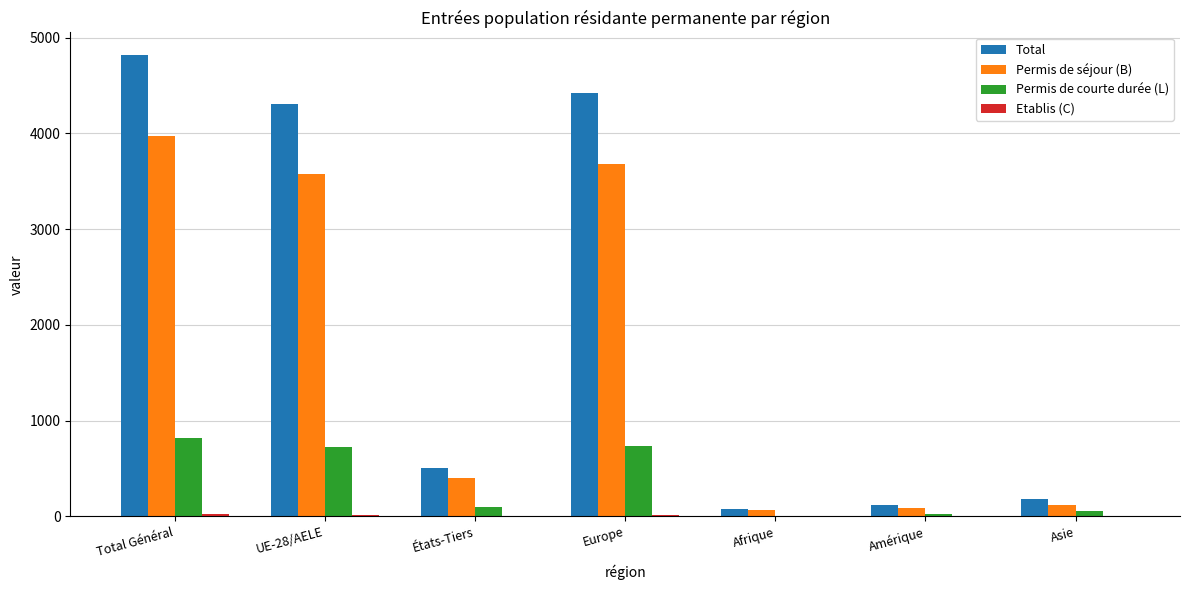

Read the Permis de courte durée (L) value at États-Tiers, to the nearest 10.

100